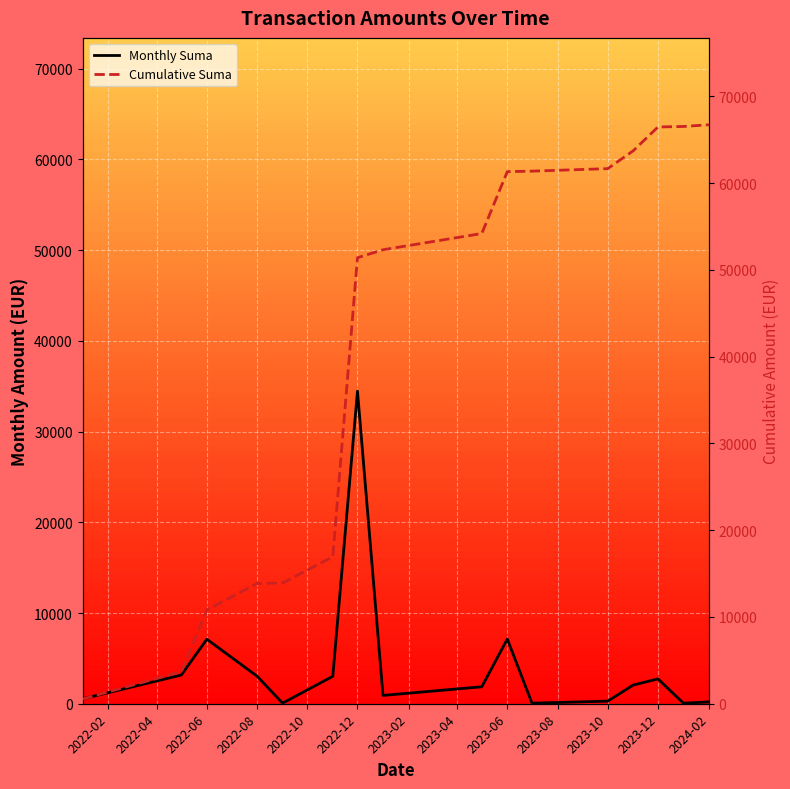

At which label does Monthly Suma reach its peak?

2022-12